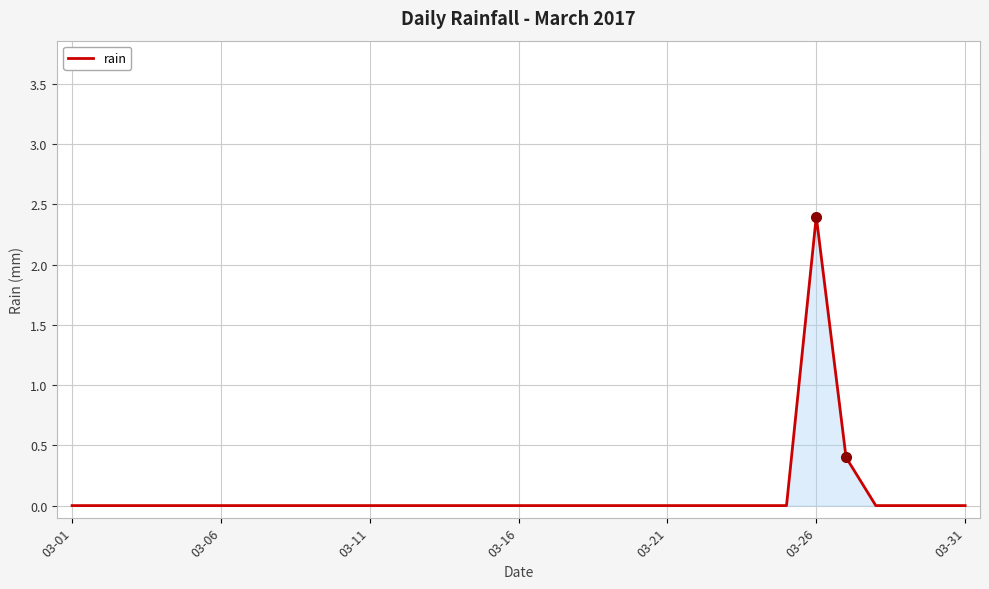

What is the maximum value shown in the chart?

2.4